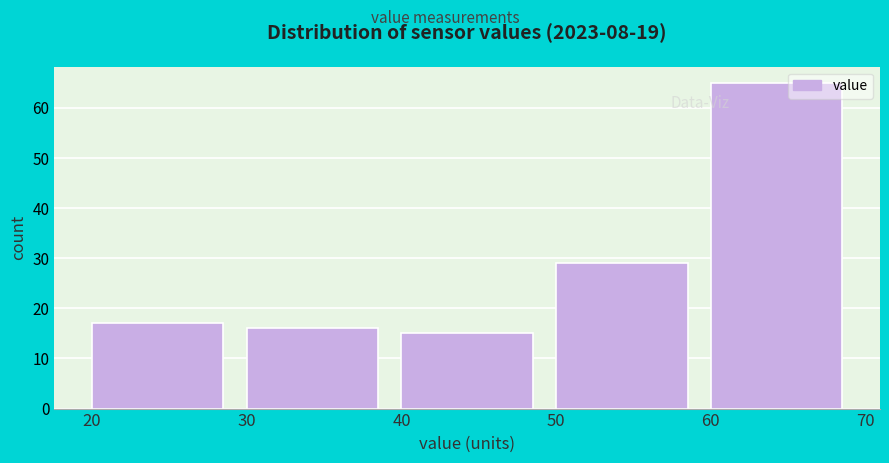

Reading left to right, transcribe this chart: for each bar, give the range it covers on the x-axis and its height. The values are not printed on the chart, so give them approximately, as read against the axis.

20 to 30: 17
30 to 40: 16
40 to 50: 15
50 to 60: 29
60 to 70: 65